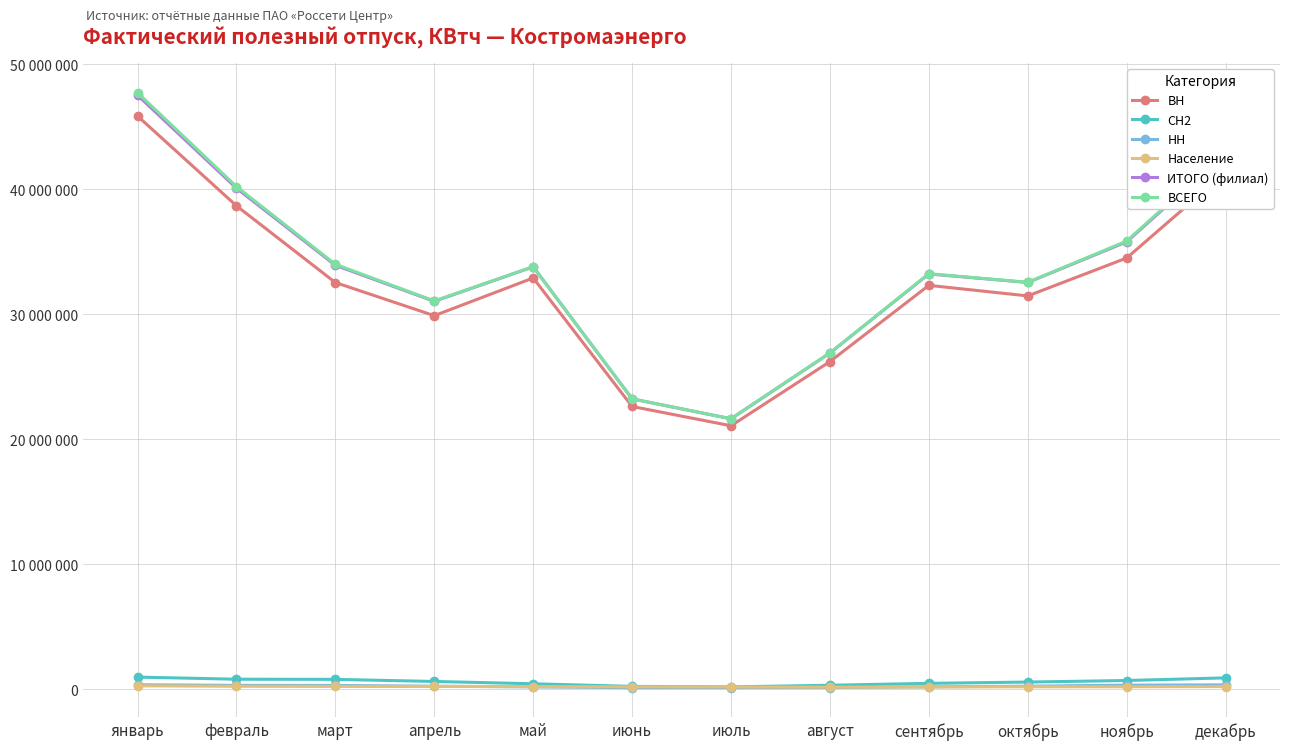

Reading left to right, extract all data points from this chart.

ВН: январь=45873194	февраль=38693009	март=32552641	апрель=29903214	май=32917612	июнь=22638193	июль=21094174	август=26229577	сентябрь=32327828	октябрь=31483303	ноябрь=34514326	декабрь=41376190
СН2: январь=987808	февраль=819536	март=808456	апрель=639403	май=455293	июнь=246189	июль=206299	август=335346	сентябрь=489318	октябрь=591556	ноябрь=716087	декабрь=926600
НН: январь=376328	февраль=328812	март=320914	апрель=258069	май=205890	июнь=143009	июль=146191	август=155481	сентябрь=211997	октябрь=260710	ноябрь=345201	декабрь=367443
Население: январь=292464	февраль=256439	март=244603	апрель=243585	май=226195	июнь=211826	июль=198184	август=184095	сентябрь=198797	октябрь=212910	ноябрь=215088	декабрь=229445
ИТОГО (филиал): январь=47539154	февраль=40103630	март=33931900	апрель=31049856	май=33810901	июнь=23246818	июль=21652042	август=26914897	сентябрь=33239480	октябрь=32559582	ноябрь=35805449	декабрь=42911783
ВСЕГО: январь=47740127	февраль=40230596	март=34011460	апрель=31081980	май=33815185	июнь=23250176	июль=21655897	август=26918678	сентябрь=33263018	октябрь=32570495	ноябрь=35872429	декабрь=43005782